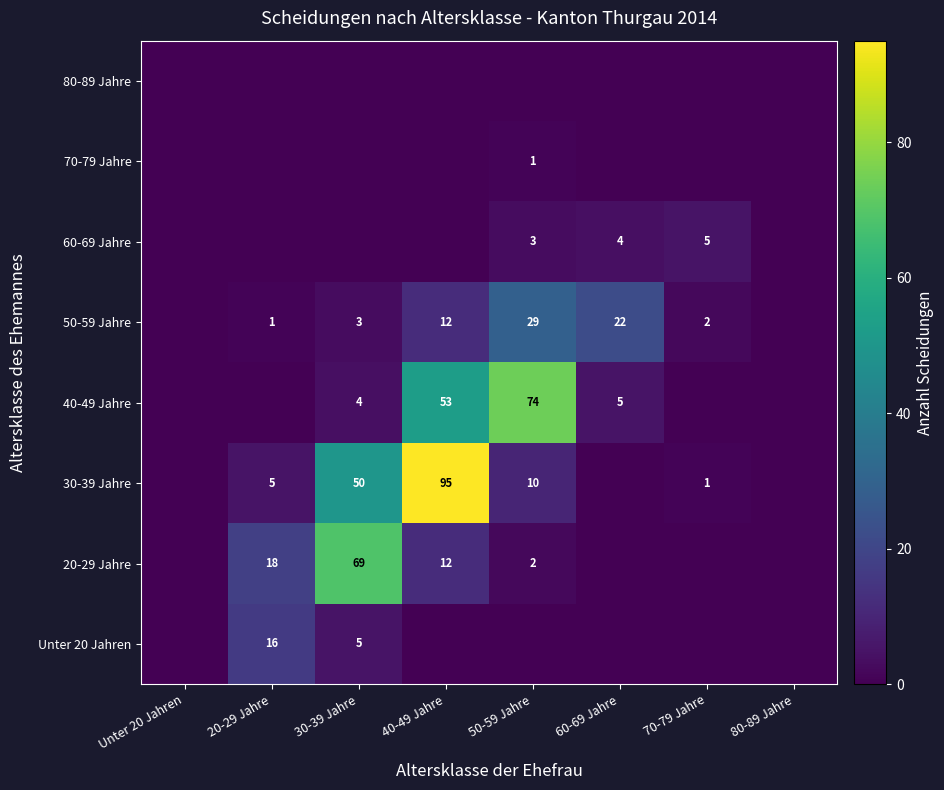

What is the total value across all series at 60-69 Jahre?

31